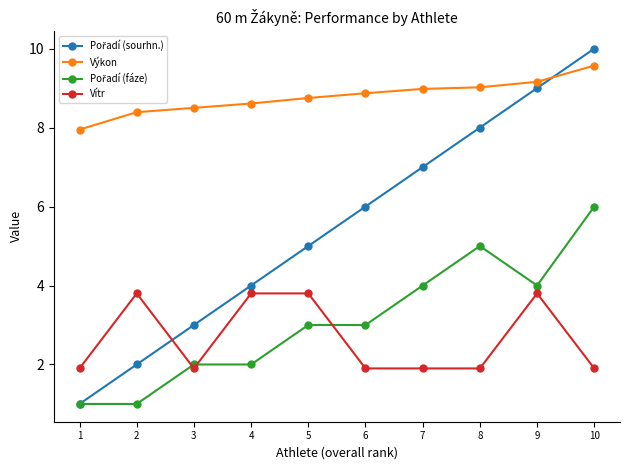

How many values in the Výkon series are below 8?

1